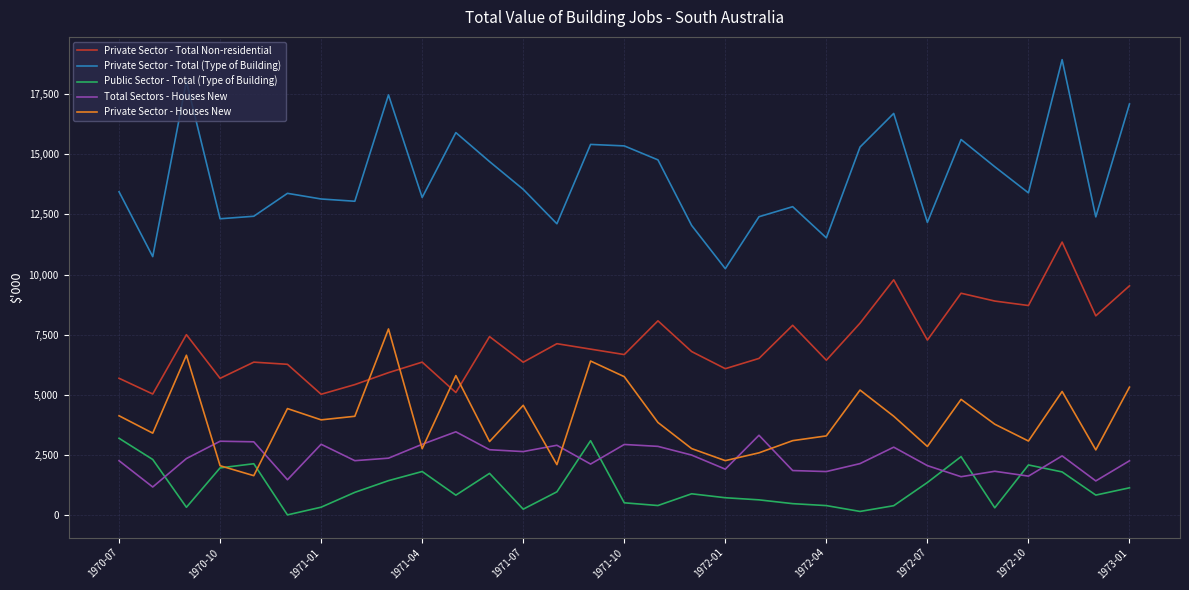

Which series has the largest range (max minus min)?

Private Sector - Total (Type of Building)